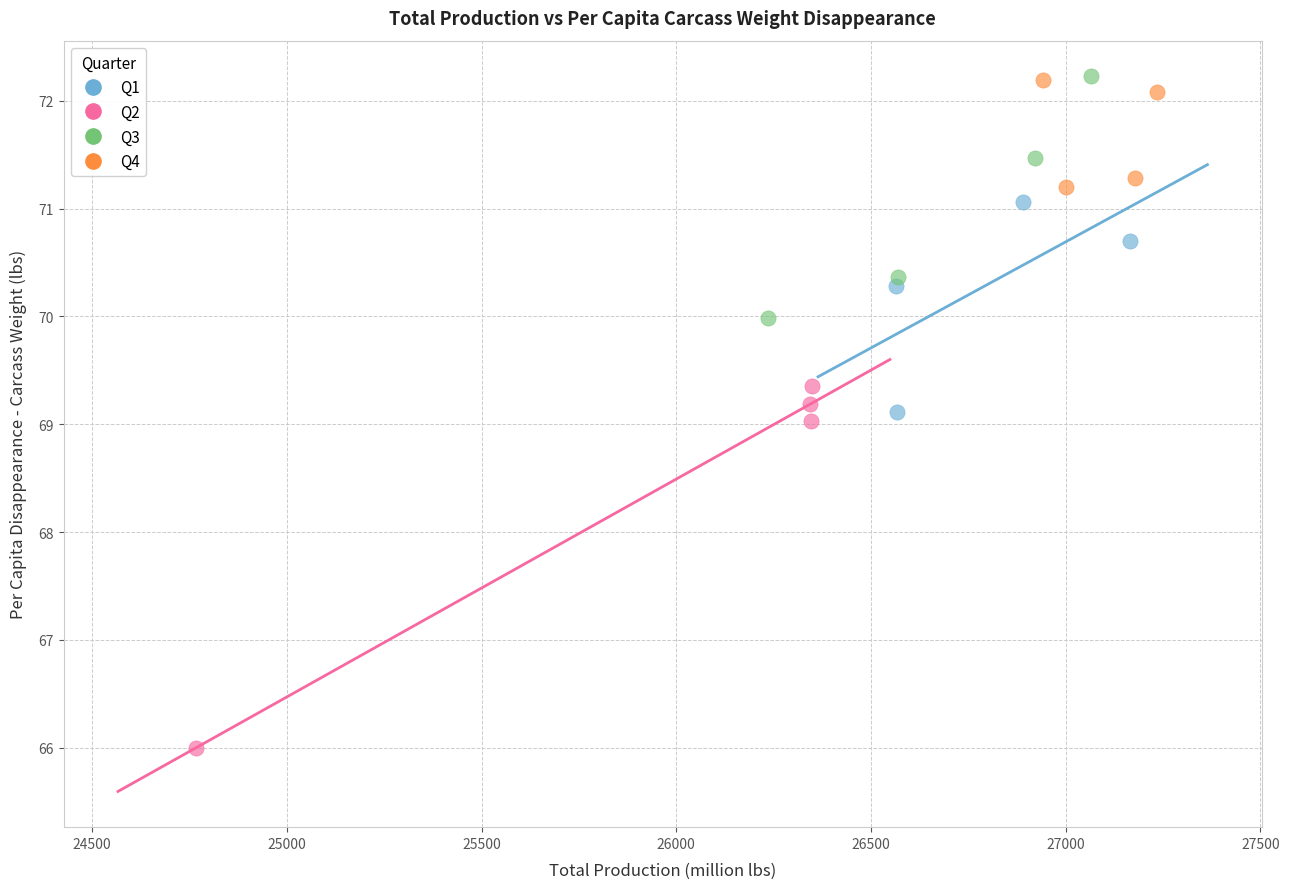

Which series has the largest Y range (max minus min)?

Q2